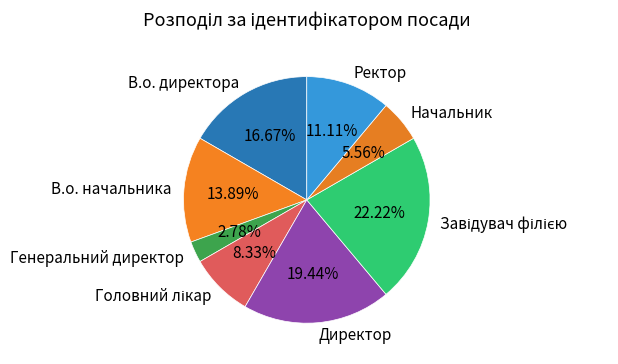

What is the ratio of the value at В.о. начальника to the value at Генеральний директор?

5.0